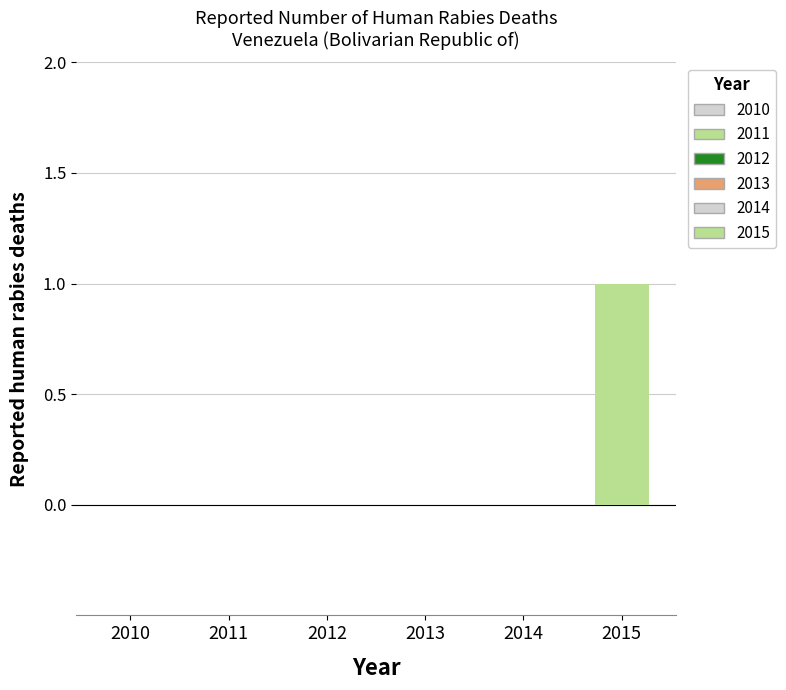

Is it true that the value at 2012 is 0?

True